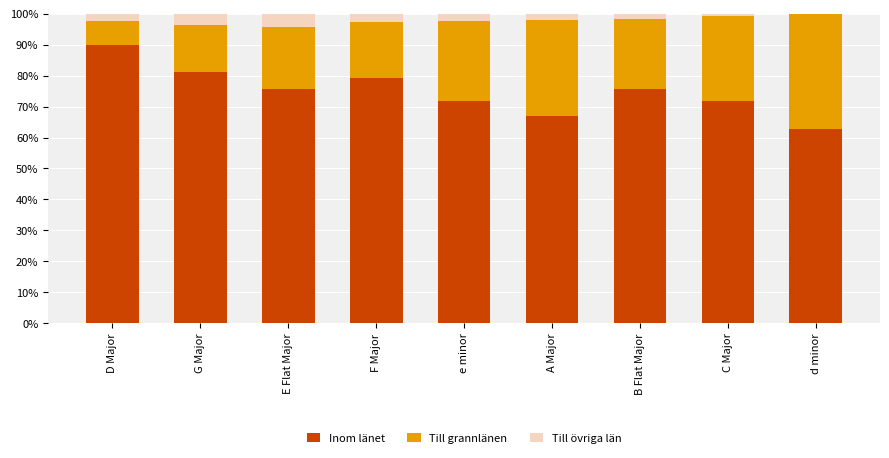

What is the sum of all Inom länet values?

674.5